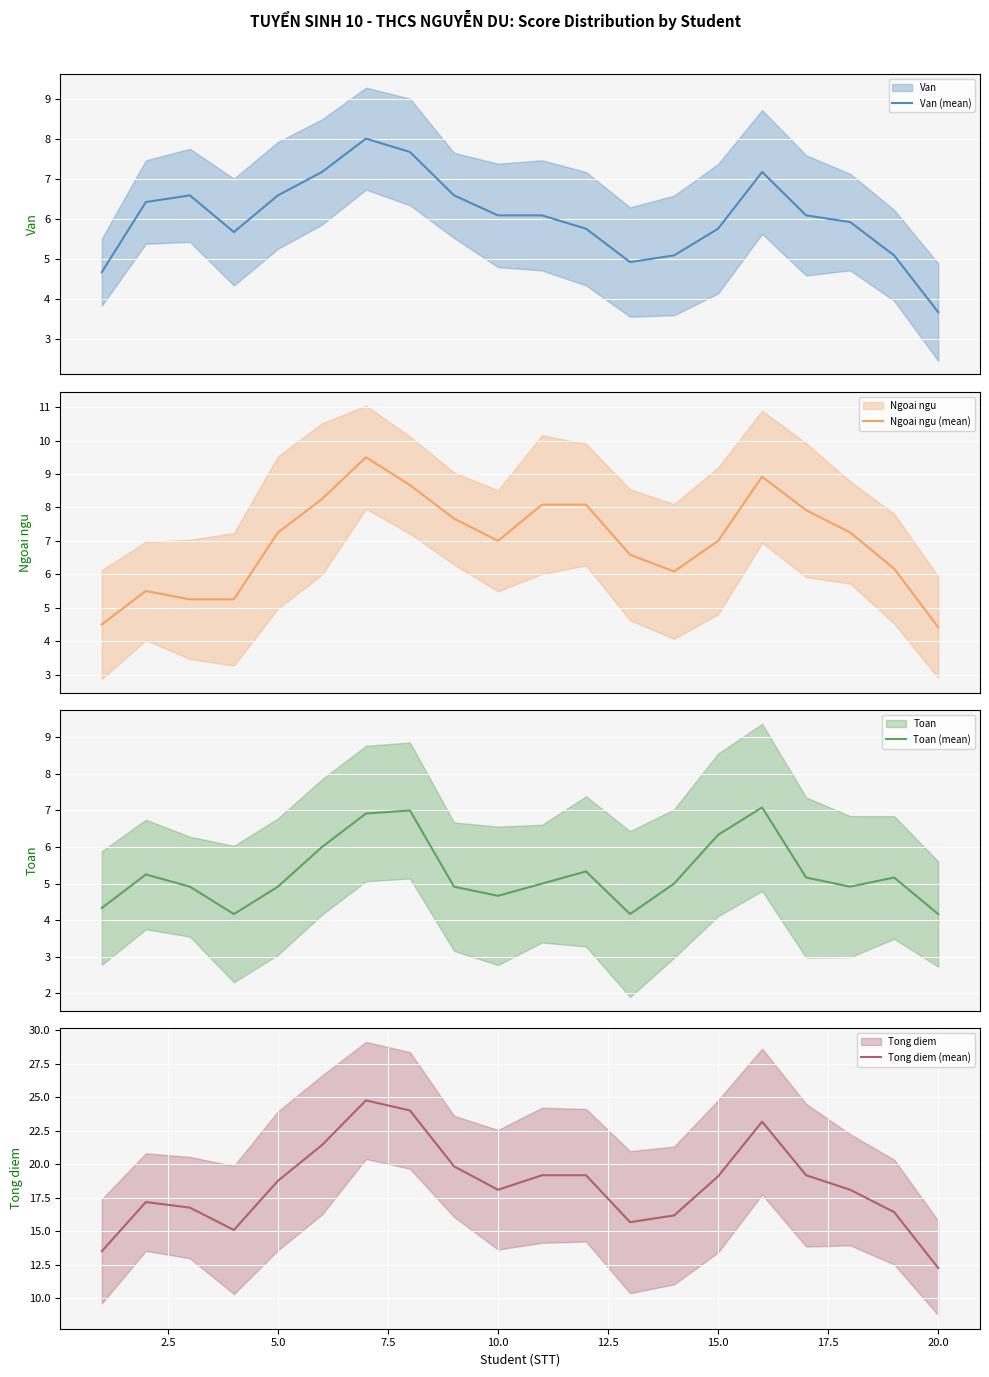

At which label does Tong diem (mean) reach its minimum?

20.0